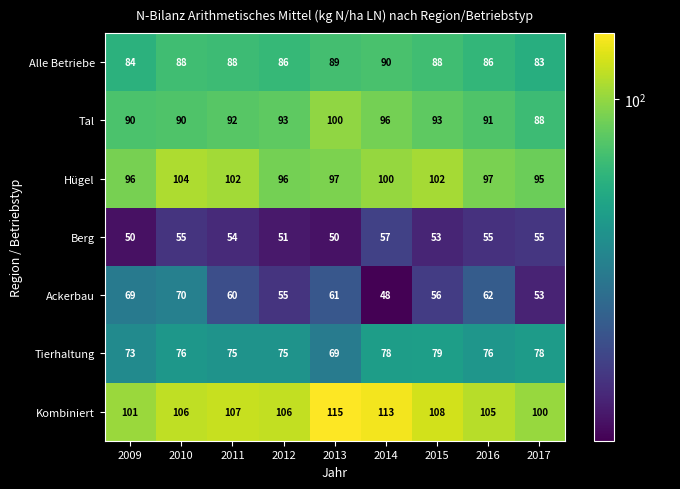

What is the total value across all series at 2011?

578